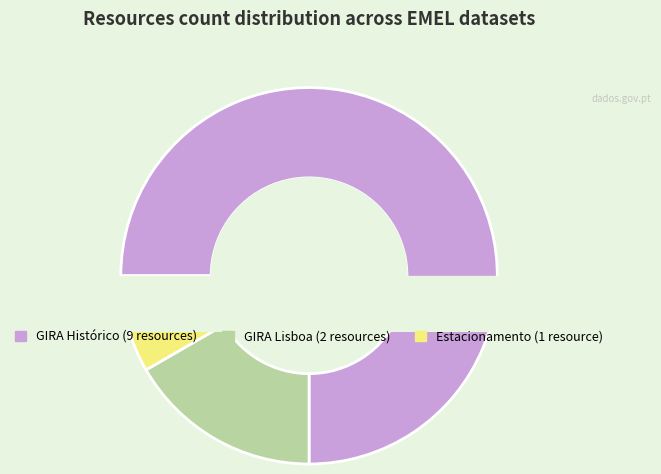

What is the change in value from GIRA - Bicicletas de Lisboa (Histórico) to Ocupação de Parques de Estacionamento?

-8